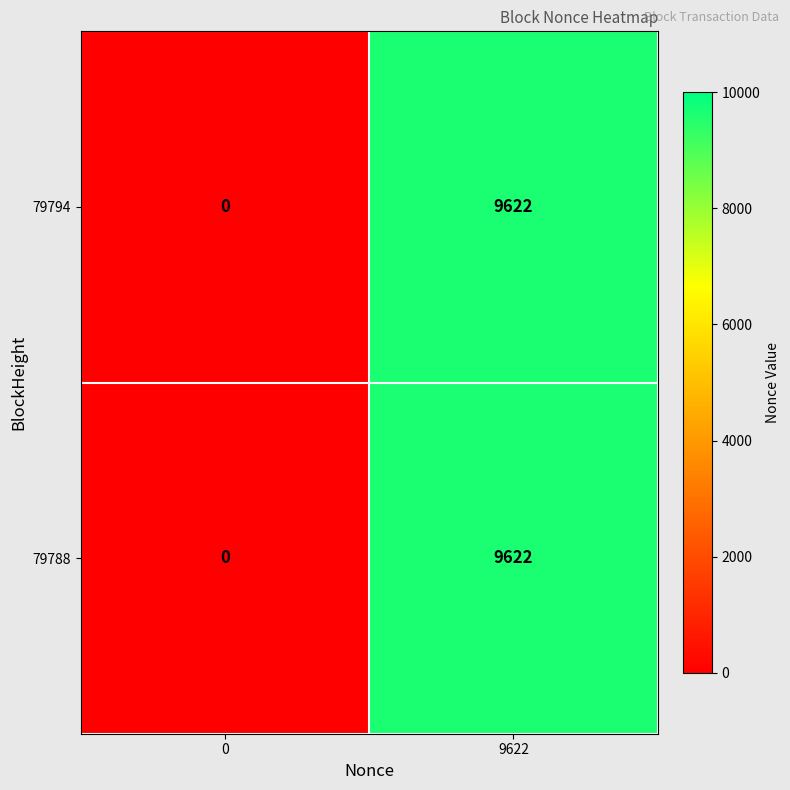

What is the difference between the 79794 values at 0 and 9622?

9622